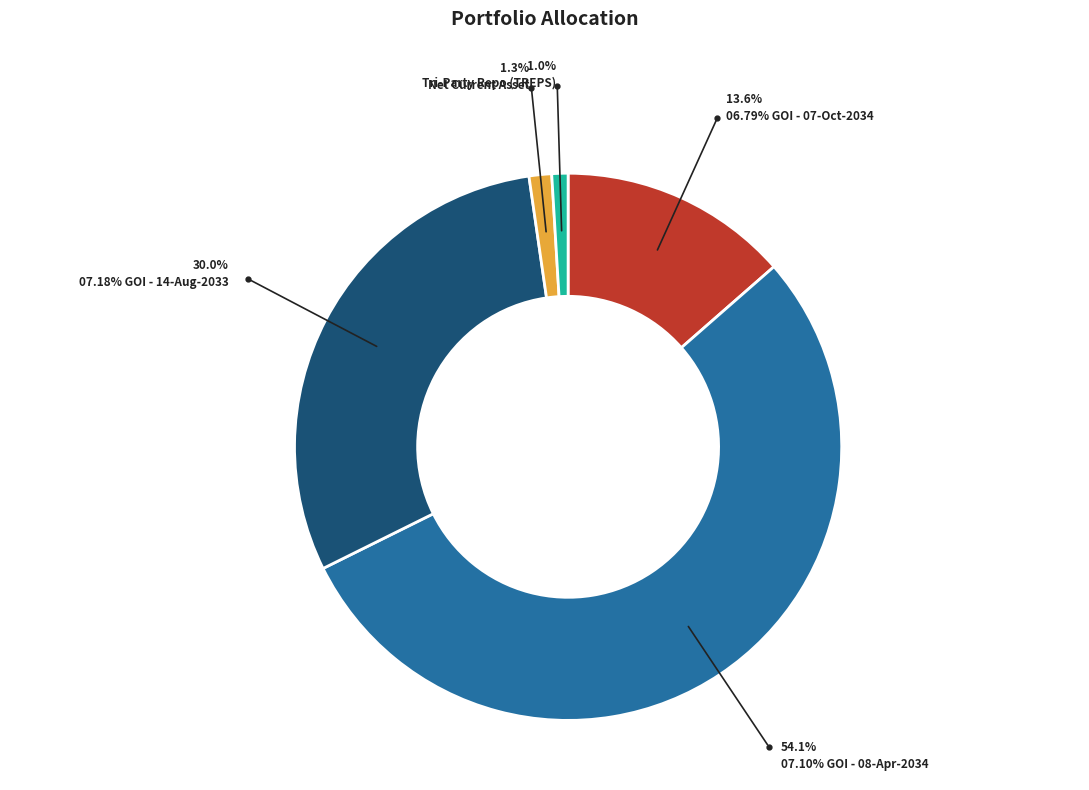

Count the number of slices in the pie.

5